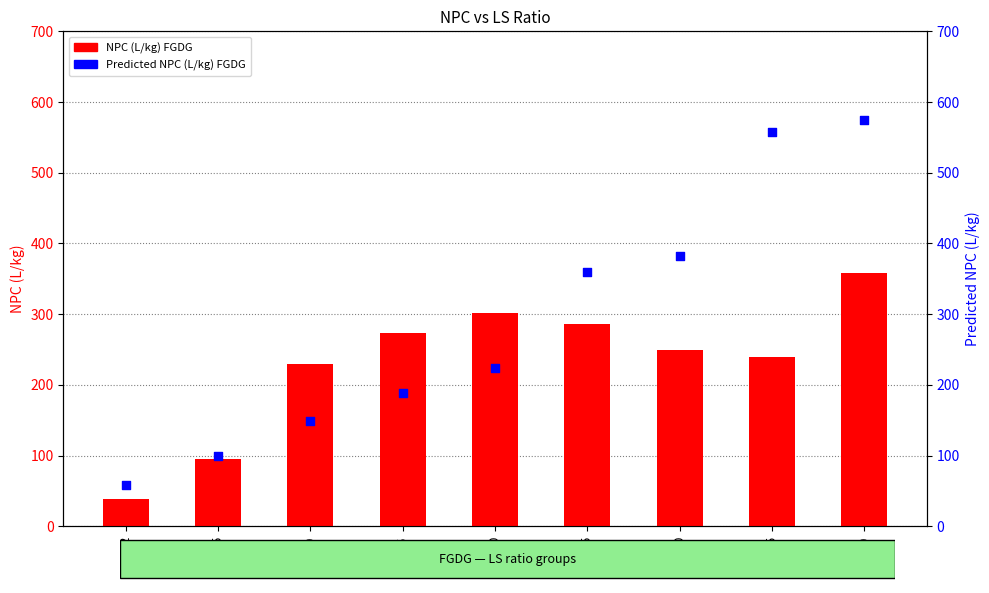

Which series contains the highest Y value?

Predicted NPC (L/kg) FGDG